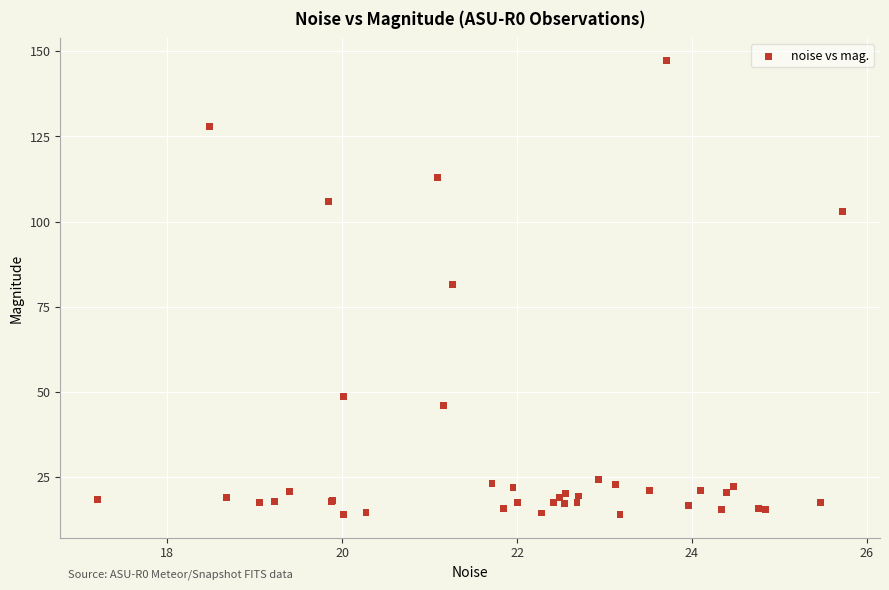

What Y value in the scatter plot is closest to 80?

81.5